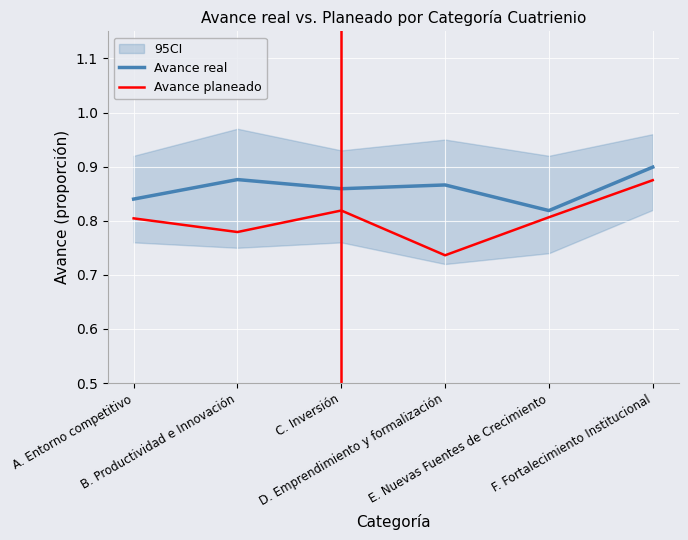

At which category does the chart reach its peak across all series?

F. Fortalecimiento Institucional